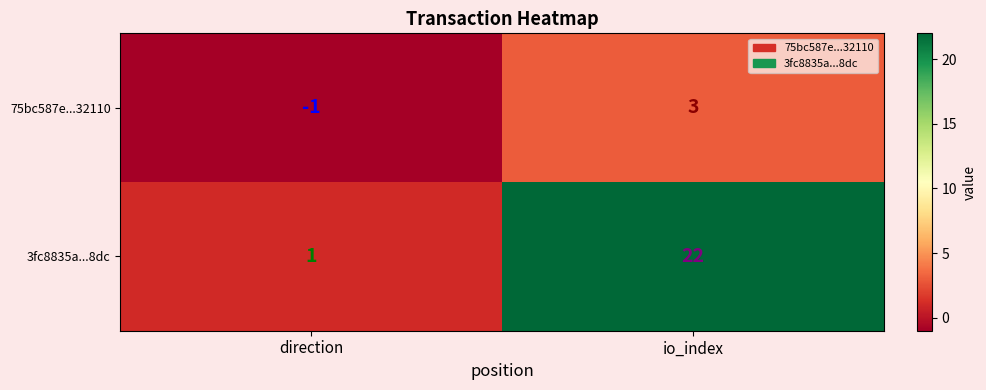

What is the total value across all series at io_index?

25